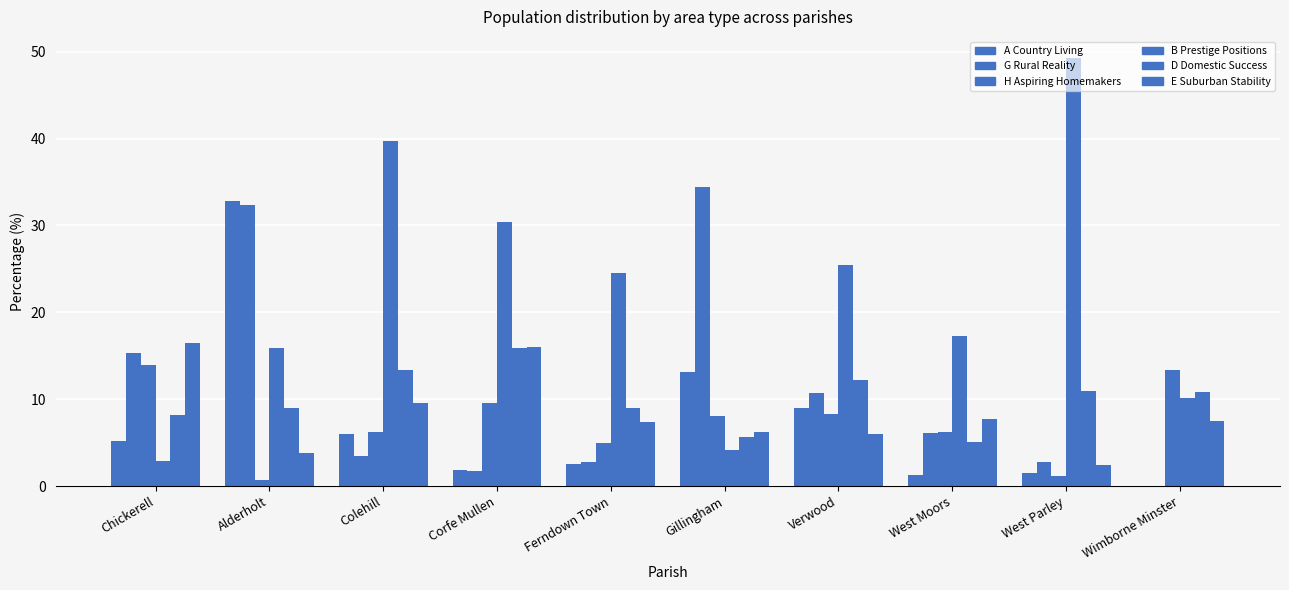

Which series has the largest total across all categories?

B Prestige Positions